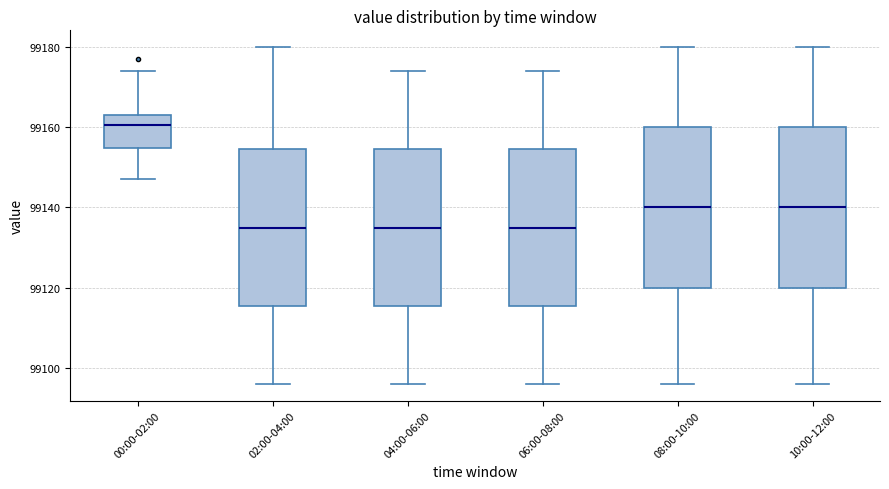

Reading left to right, transcribe this box plot: for each box, give where its median line is, the range the box spans, and where its two whiskers end, as read against the y-axis. The values are not printed on the chart, so give them approximately, as read against the axis.

00:00-02:00: median 99160, box 99154 to 99164, whiskers 99148 to 99174
02:00-04:00: median 99136, box 99116 to 99154, whiskers 99096 to 99180
04:00-06:00: median 99136, box 99116 to 99154, whiskers 99096 to 99174
06:00-08:00: median 99136, box 99116 to 99154, whiskers 99096 to 99174
08:00-10:00: median 99140, box 99120 to 99160, whiskers 99096 to 99180
10:00-12:00: median 99140, box 99120 to 99160, whiskers 99096 to 99180